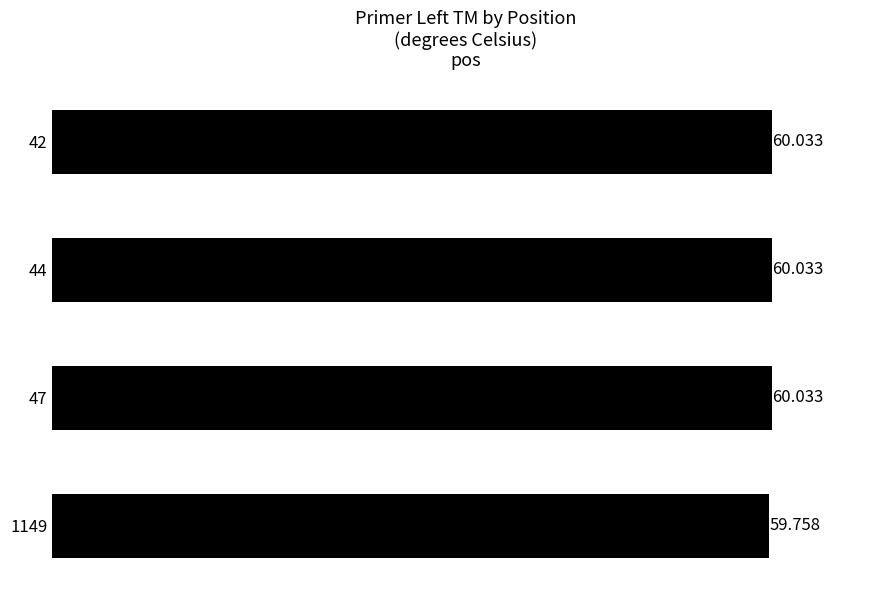

How many bars are there in total?

4